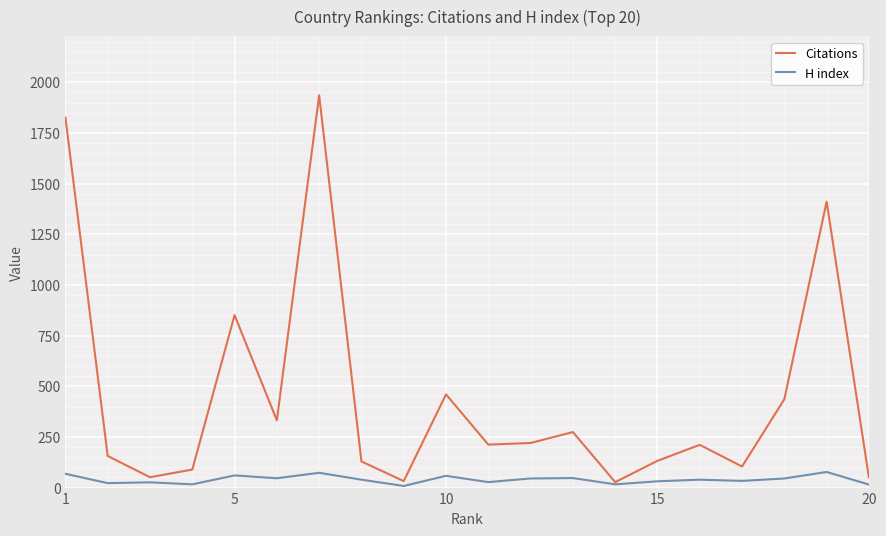

What is the maximum value shown in the chart?

1936